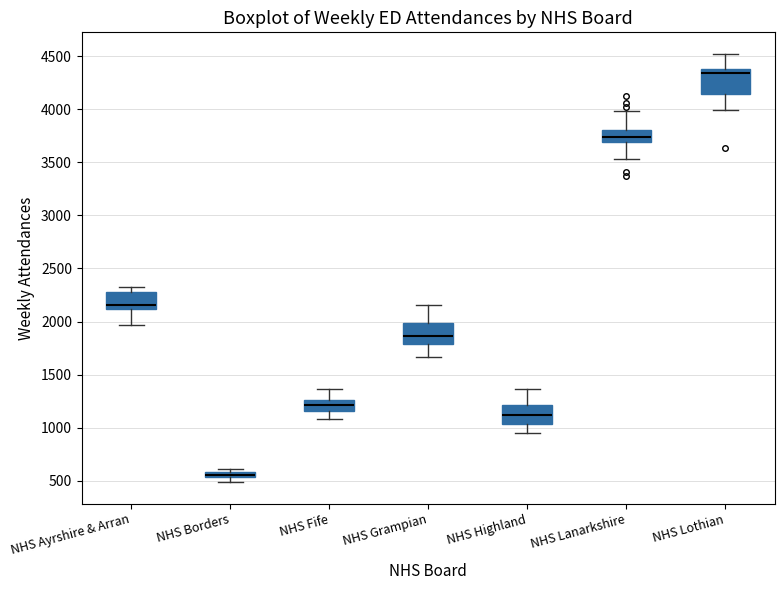

Where does the upper whisker of the box for NHS Grampian end on the y-axis? The values are not printed on the chart, so give them approximately, as read against the axis.

2150